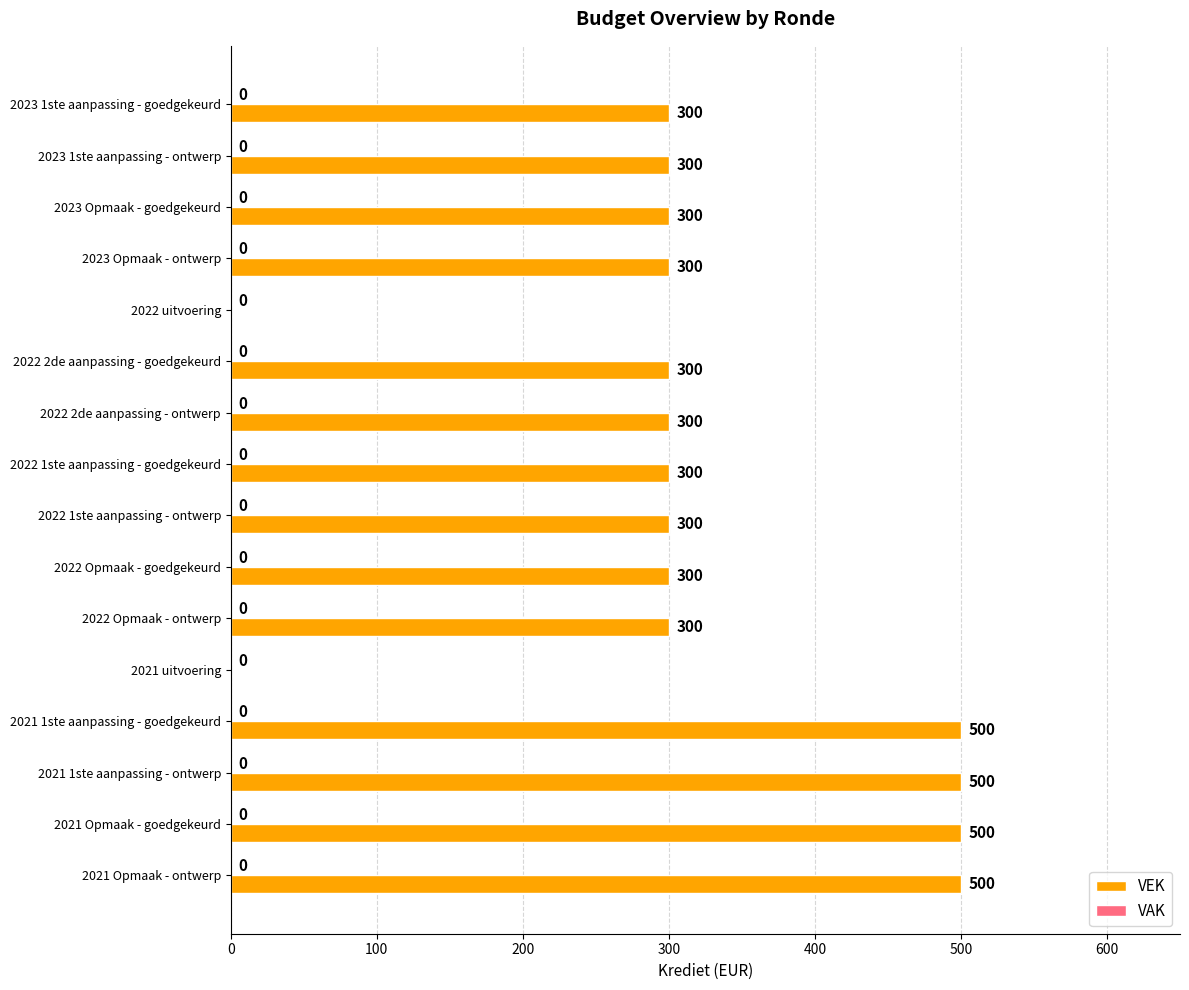

What is the greatest value displayed?

500